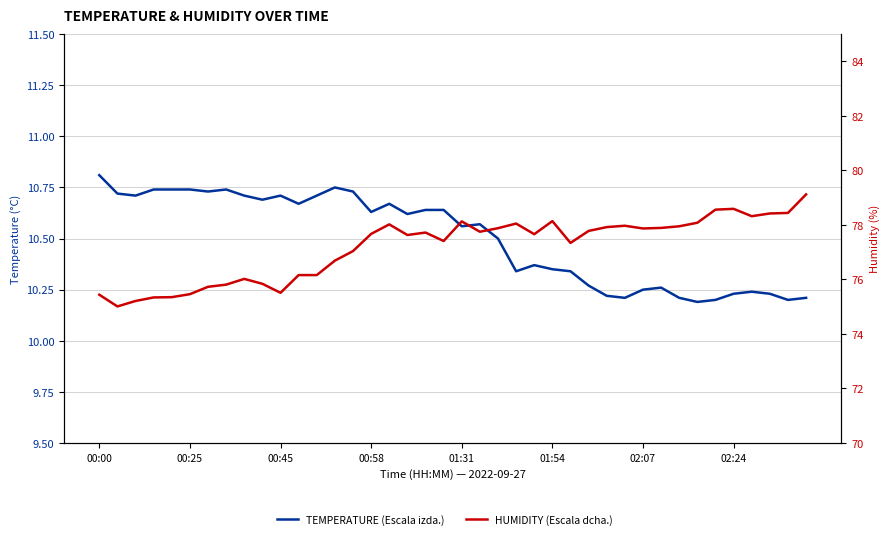

Which series changed the most between 01:54 and 29?

HUMIDITY (Escala dcha.)